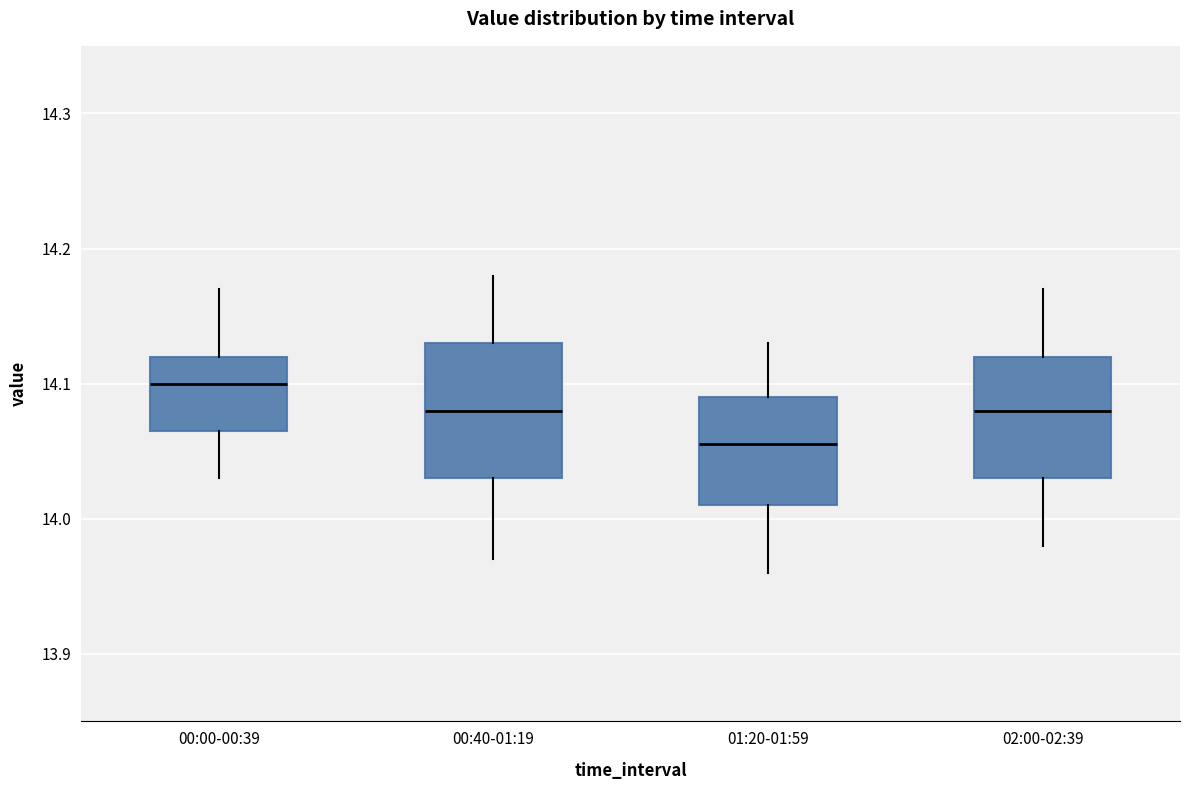

Reading left to right, transcribe this box plot: for each box, give where its median line is, the range the box spans, and where its two whiskers end, as read against the y-axis. The values are not printed on the chart, so give them approximately, as read against the axis.

00:00-00:39: median 14.10, box 14.07 to 14.12, whiskers 14.03 to 14.17
00:40-01:19: median 14.08, box 14.03 to 14.13, whiskers 13.97 to 14.18
01:20-01:59: median 14.06, box 14.01 to 14.09, whiskers 13.96 to 14.13
02:00-02:39: median 14.08, box 14.03 to 14.12, whiskers 13.98 to 14.17